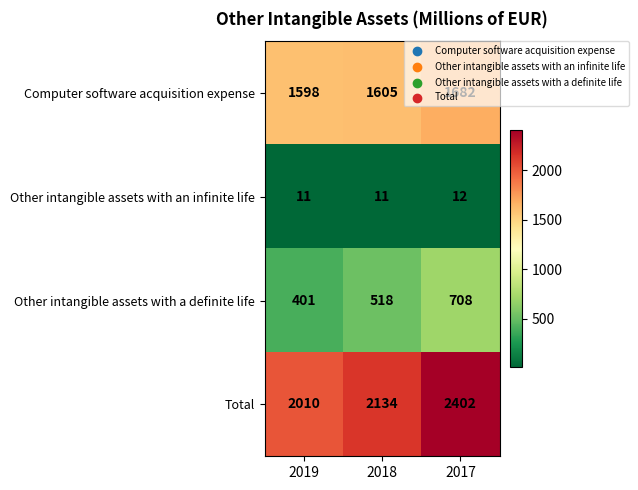

The value of Other intangible assets with a definite life at 2017 is 708. True or false?

True